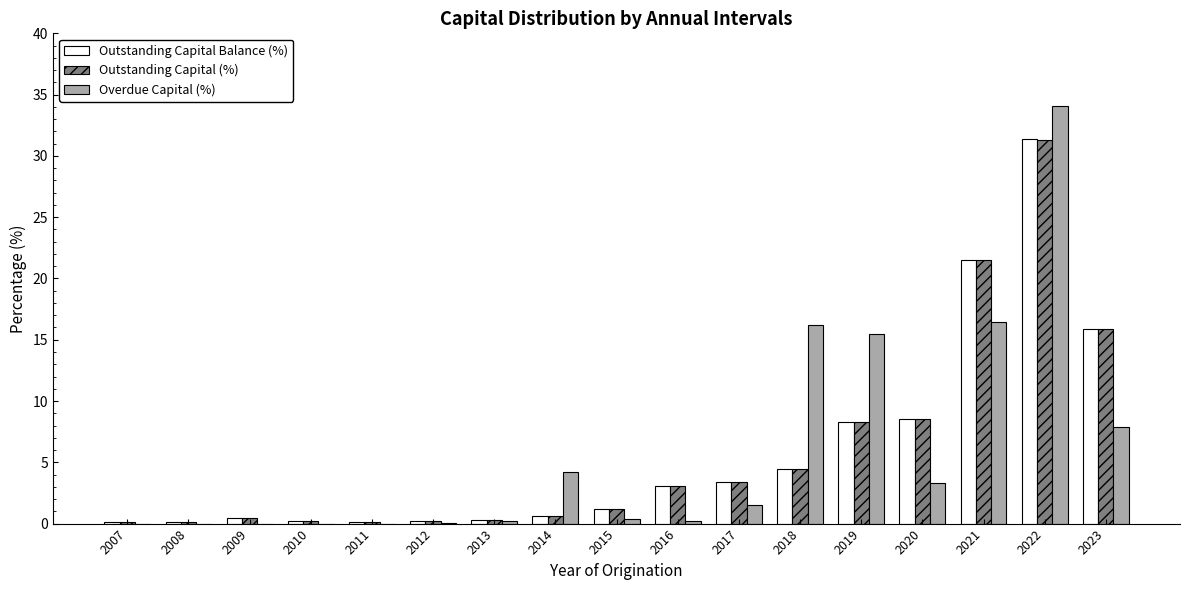

At which category is the sum across all series the highest?

2022